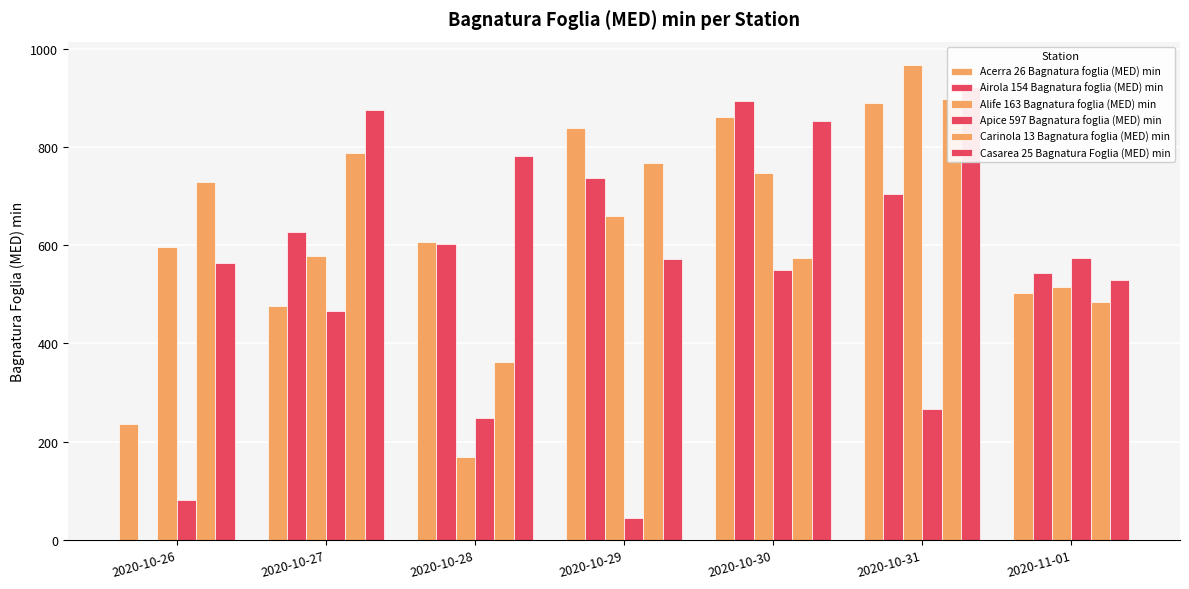

What is the total value across all series at 2020-10-31?

4645.3